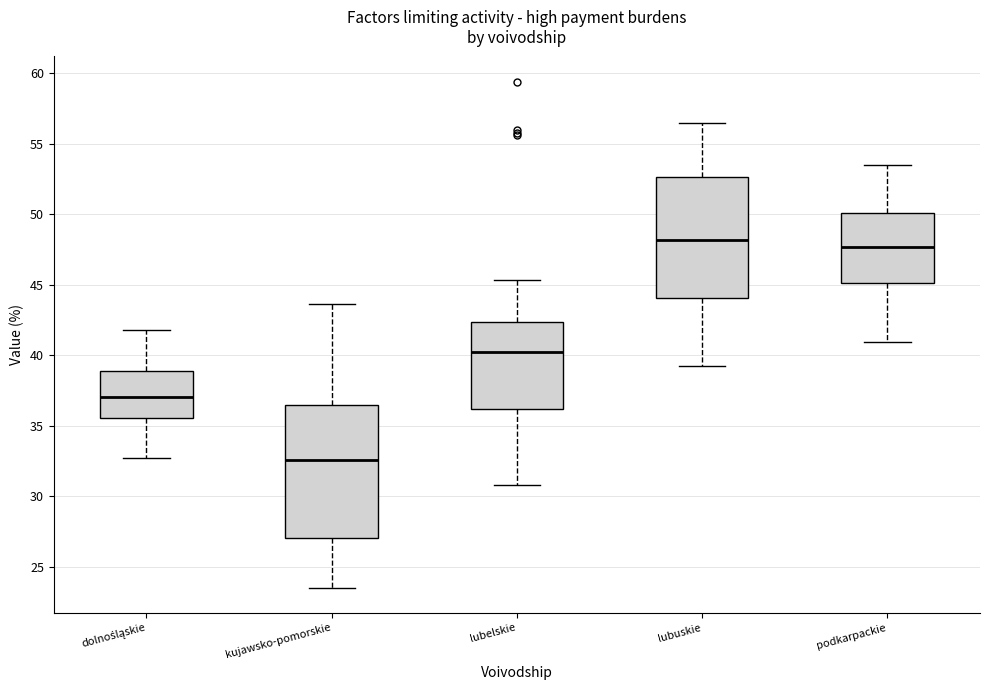

Reading left to right, read every box against the y-axis: the position of its median line, the range the box covers, and the ends of its whiskers. The values are not printed on the chart, so give them approximately, as read against the axis.

dolnośląskie: median 37.0, box 35.5 to 39.0, whiskers 32.5 to 42.0
kujawsko-pomorskie: median 32.5, box 27.0 to 36.5, whiskers 23.5 to 43.5
lubelskie: median 40.5, box 36.0 to 42.5, whiskers 31.0 to 45.5
lubuskie: median 48.0, box 44.0 to 52.5, whiskers 39.0 to 56.5
podkarpackie: median 47.5, box 45.0 to 50.0, whiskers 41.0 to 53.5